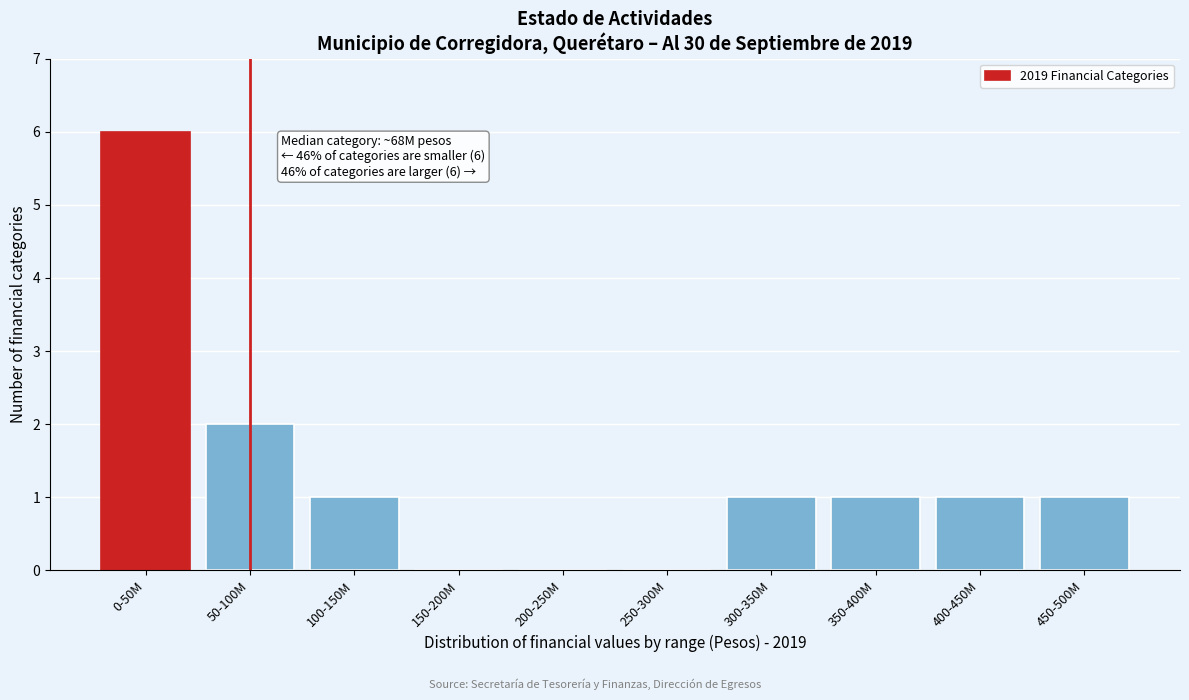

Reading left to right, list all the values displayed in this chart.

0-50M=6	50-100M=2	100-150M=1	150-200M=0	200-250M=0	250-300M=0	300-350M=1	350-400M=1	400-450M=1	450-500M=1